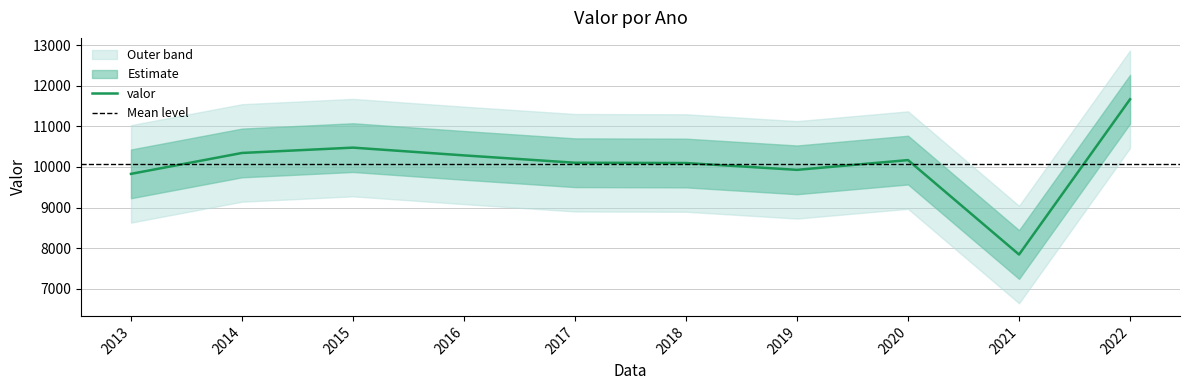

True or false: the data shows 12008 at 2021.

False